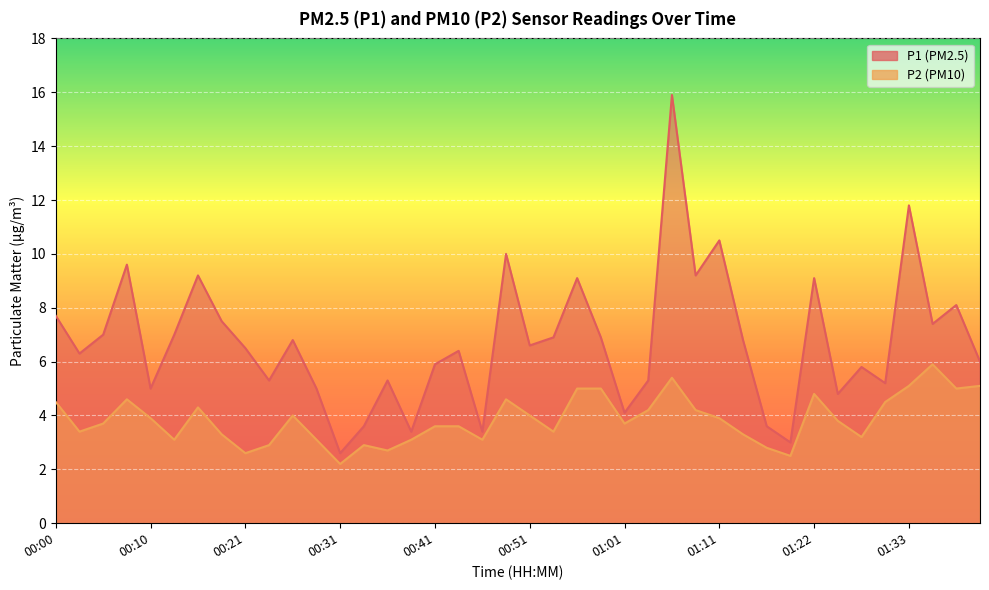

Where is the first local maximum for P2?

00:08